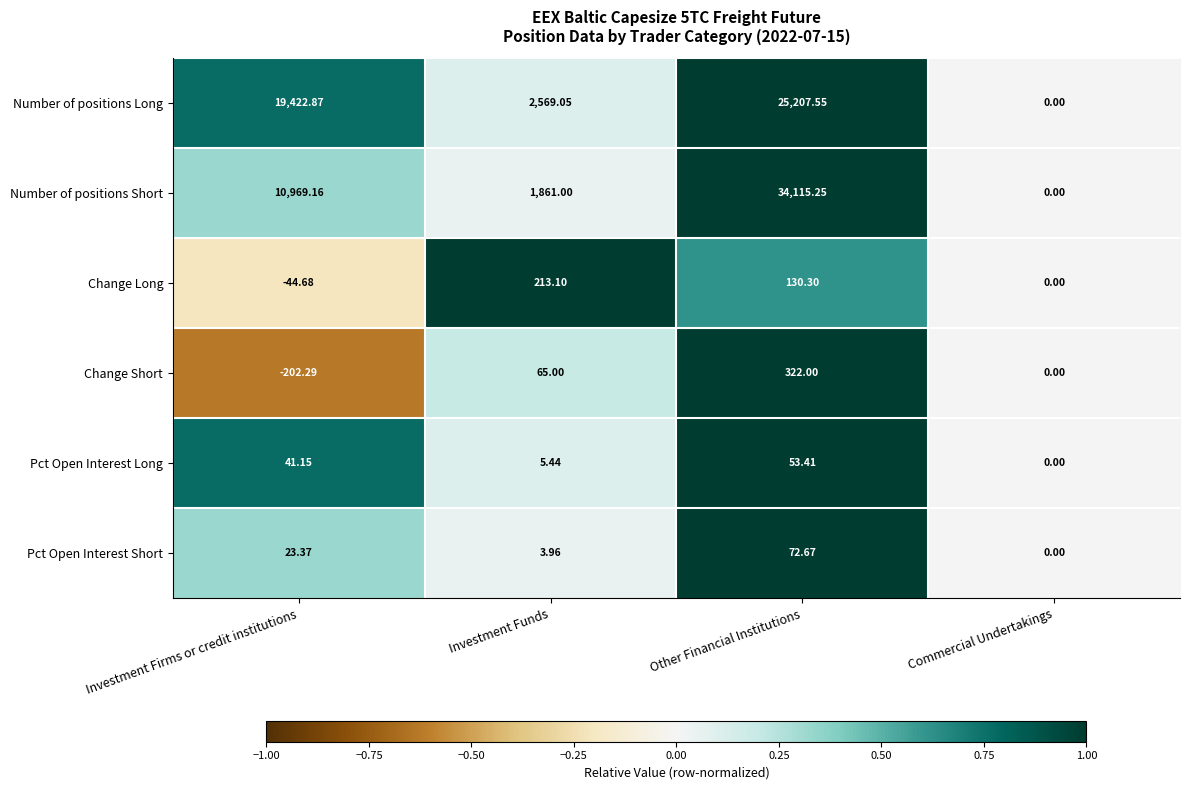

Is the value of Number of positions Long at Investment Funds greater than the value of Pct Open Interest Long at Investment Firms or credit institutions?

Yes